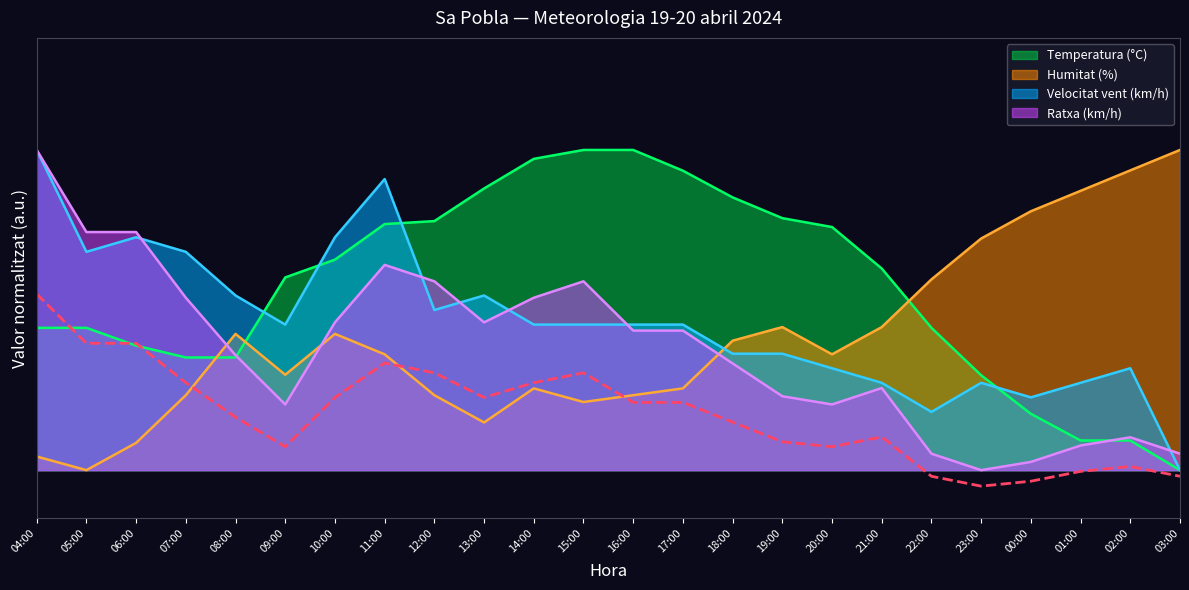

Does the chart display data point markers on the line(s)?

No